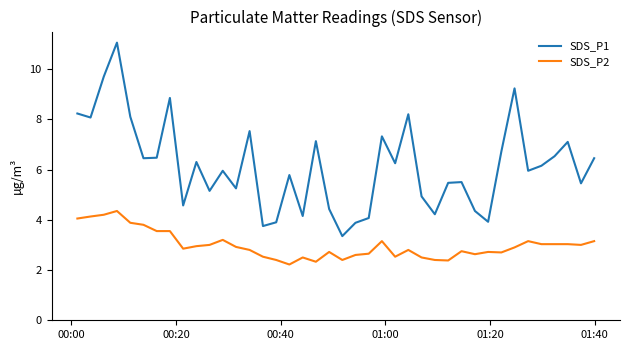

True or false: SDS_P1 and SDS_P2 cross at least once.

False